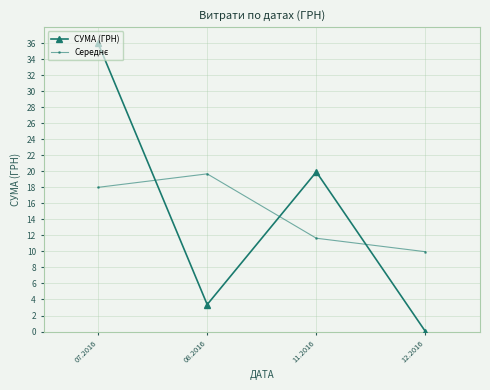

What is the greatest value displayed?

36.0